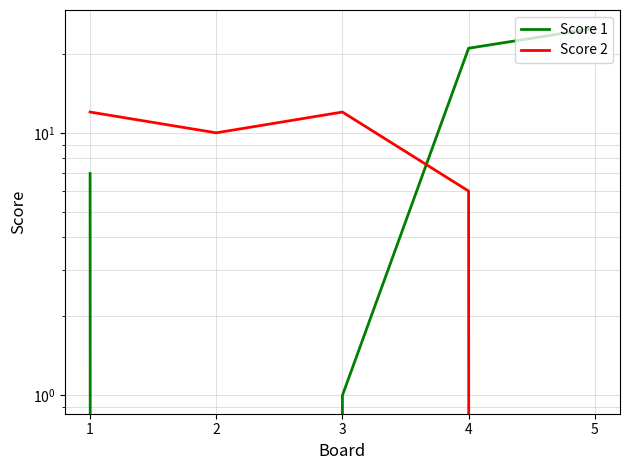

What are all the series names shown in the legend?

Score 1, Score 2